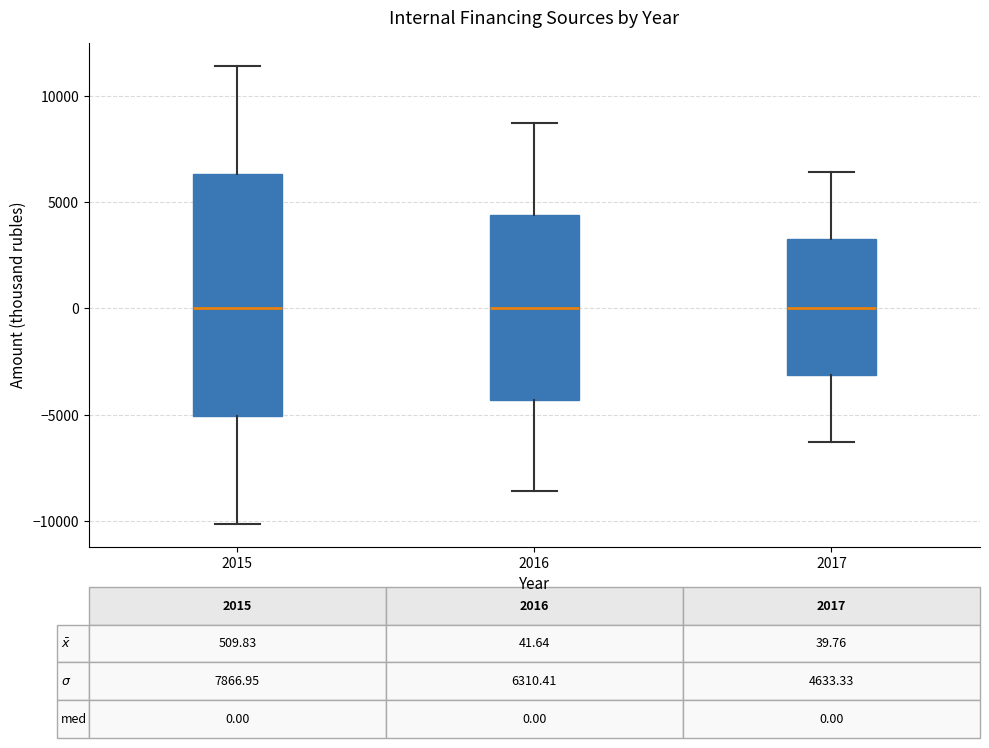

Comparing the boxes themselves (not the whiskers), which one is the tallest?

2015